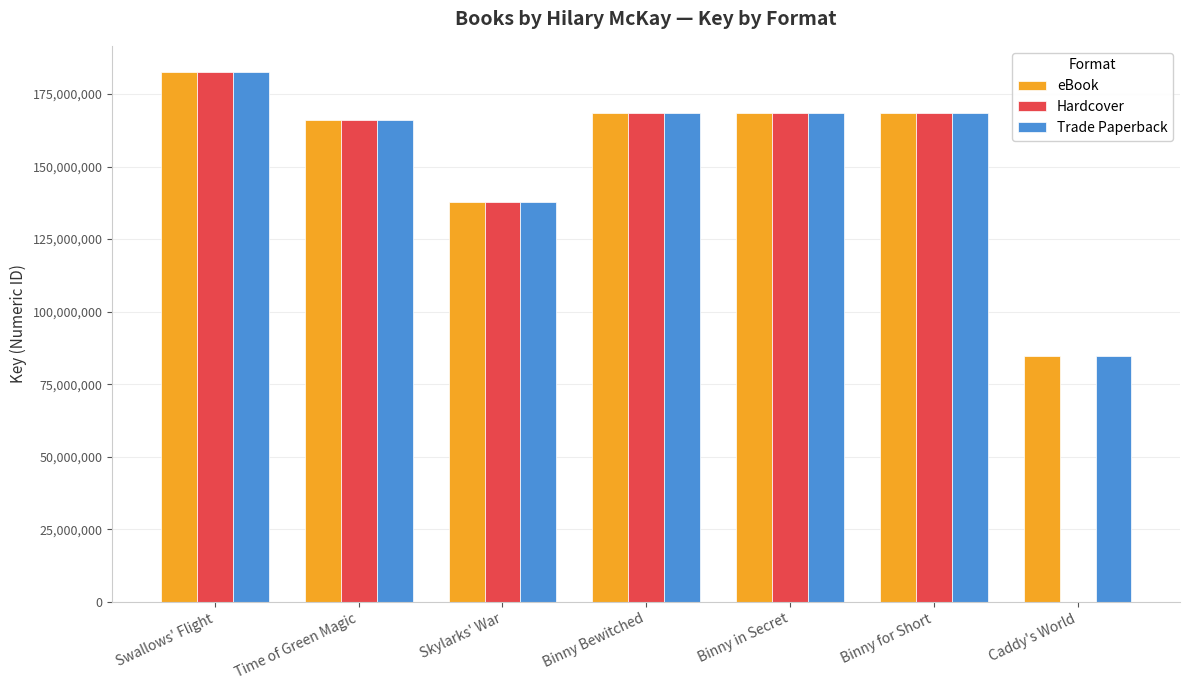

What value does the Hardcover series have at Skylarks' War?

137783576